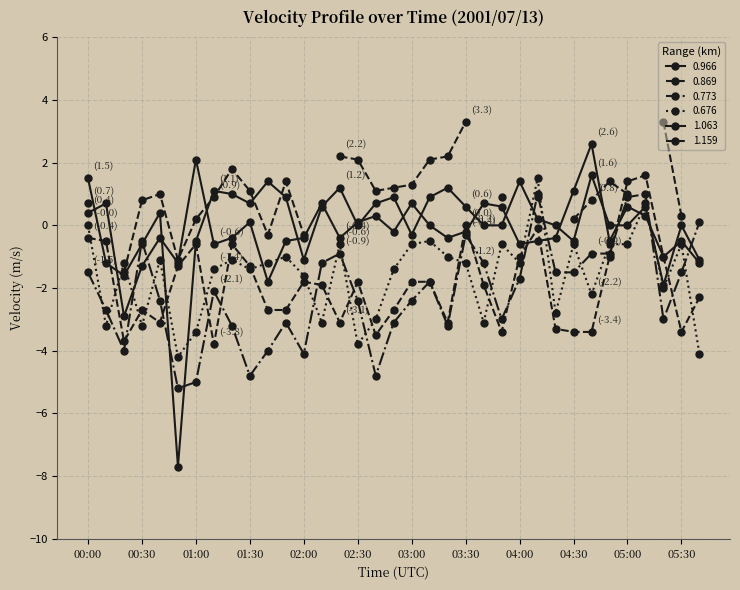

What is the difference between the highest and lowest values at 04:40?

6.0